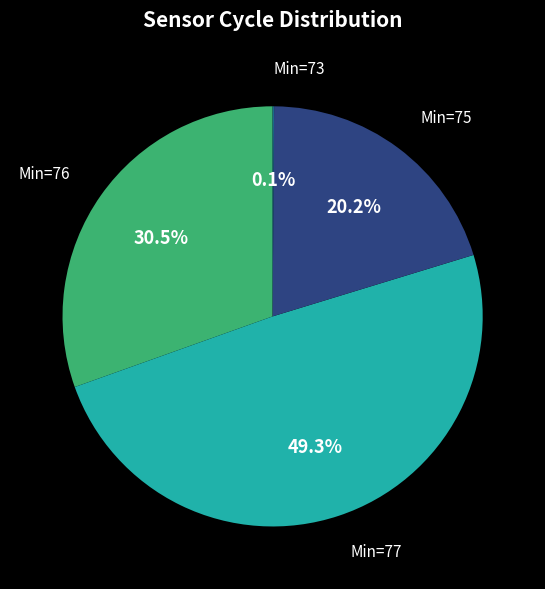

What is the ratio of the value at Min=75 to the value at Min=76?

0.7